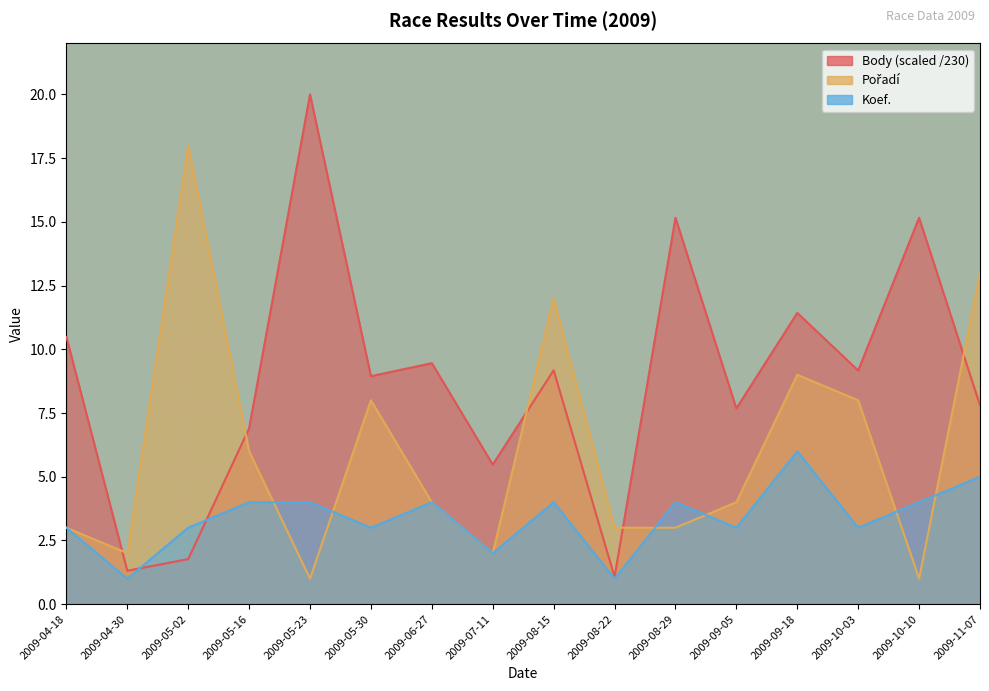

What are all the series names shown in the legend?

Body, Pořadí, Koef.